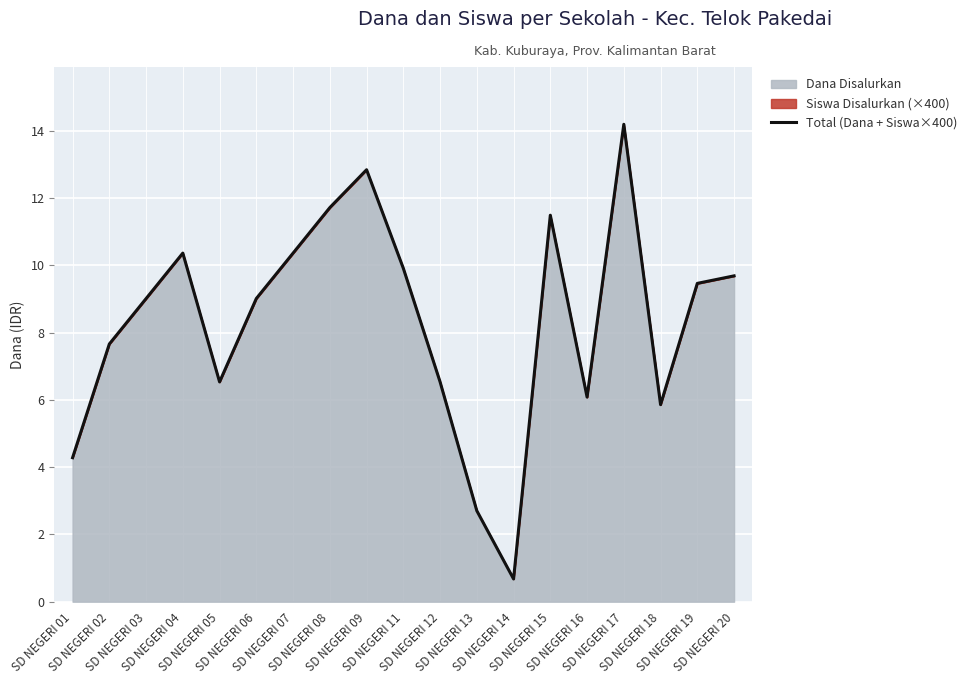

True or false: the data shows 13728887 at SD NEGERI 06.

False